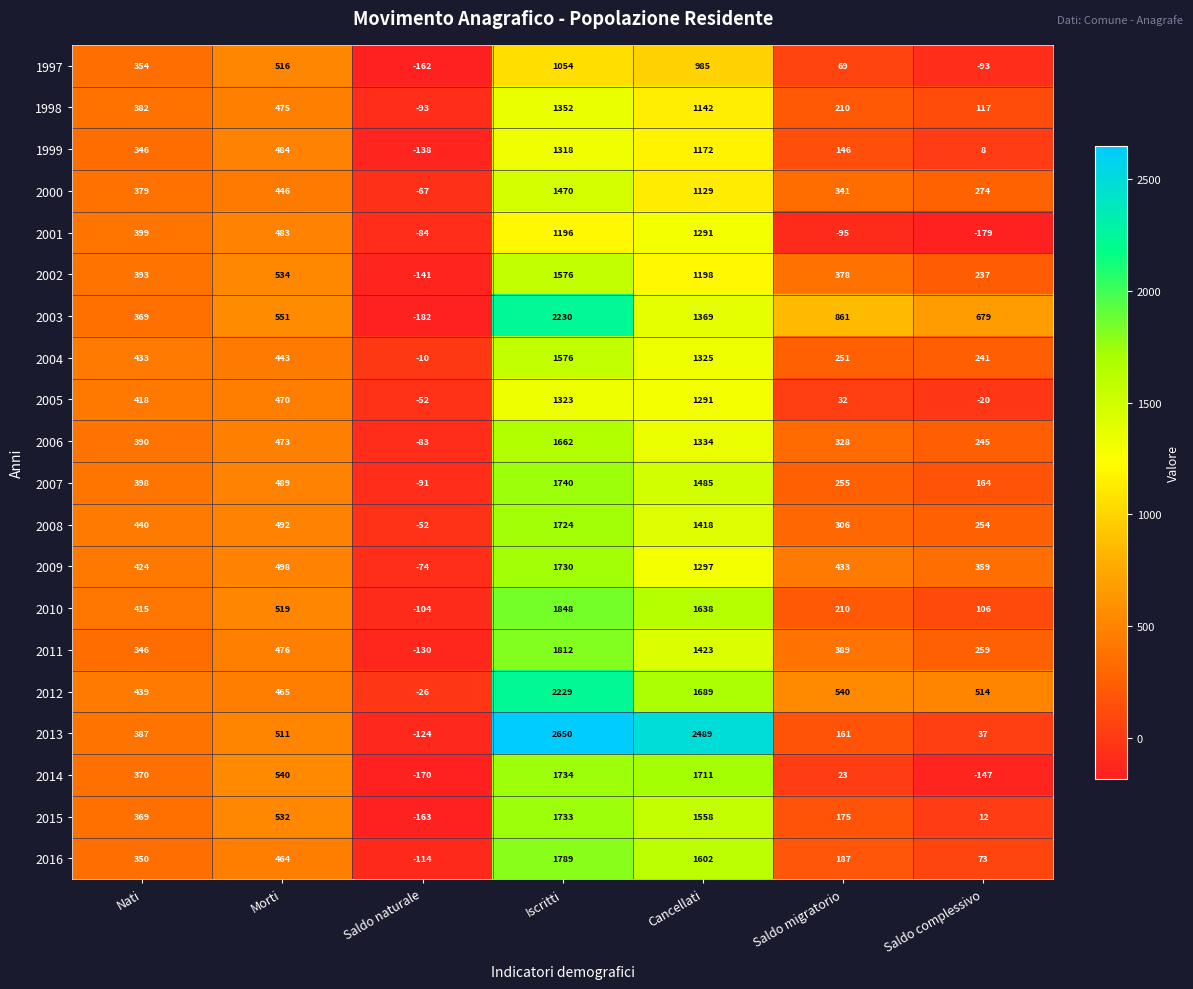

What is the approximate value of 2000 at Saldo migratorio, to the nearest 50?

350